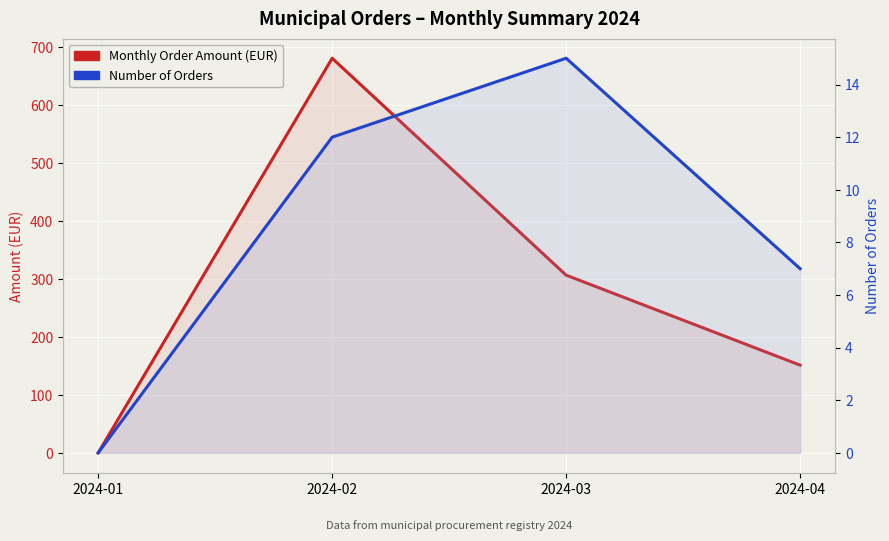

Between 2024-04 and 2024-02, which is larger?

2024-02